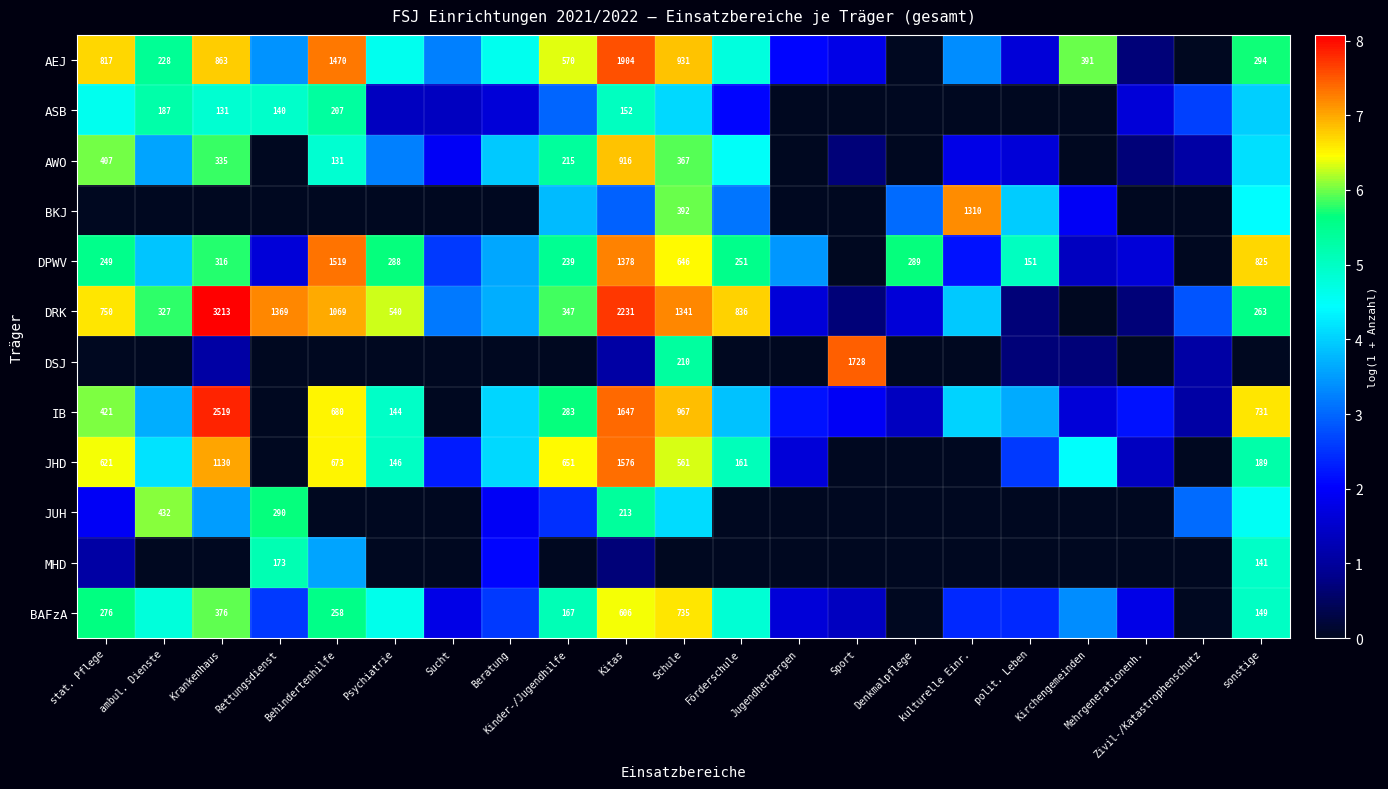

Which series has the largest total across all categories?

DRK